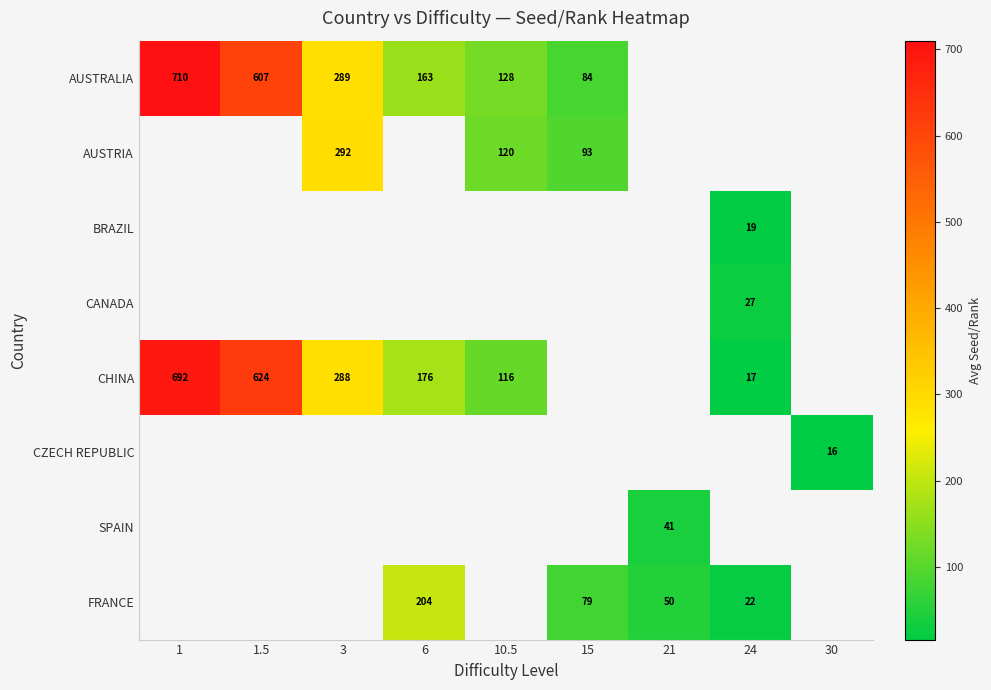

What is the minimum value shown in the chart?

16.0